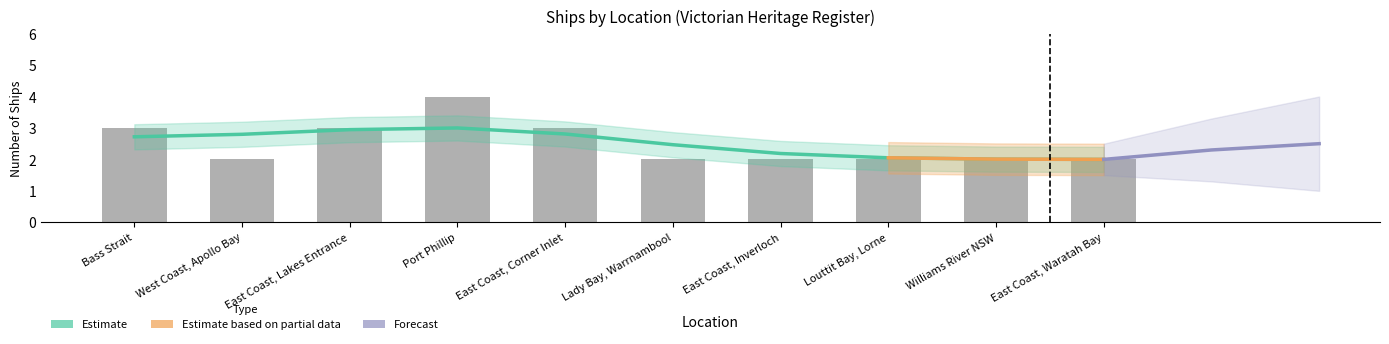

What is the change in value from Bass Strait to Williams River NSW?

-1